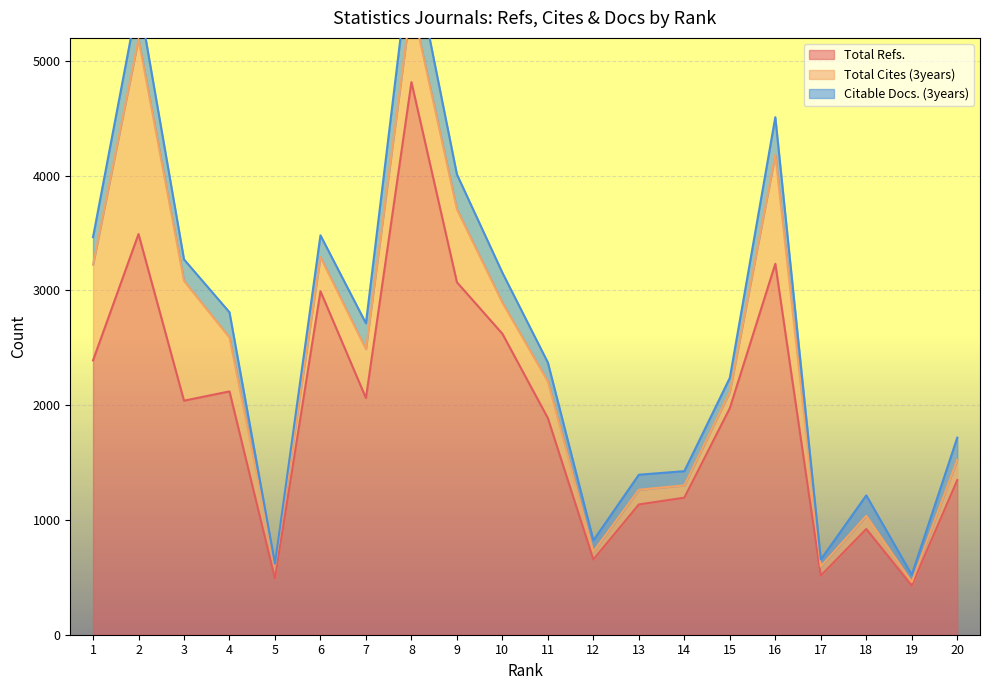

How many interior local valleys does the Total Refs. series have?

6